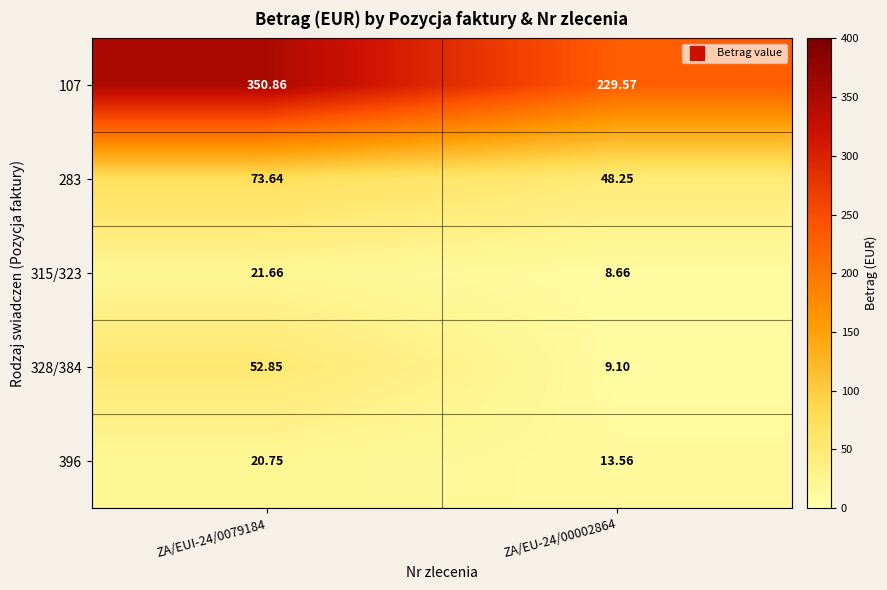

Is the value of 328/384 at ZA/EUI-24/0079184 greater than the value of 283 at ZA/EU-24/00002864?

Yes